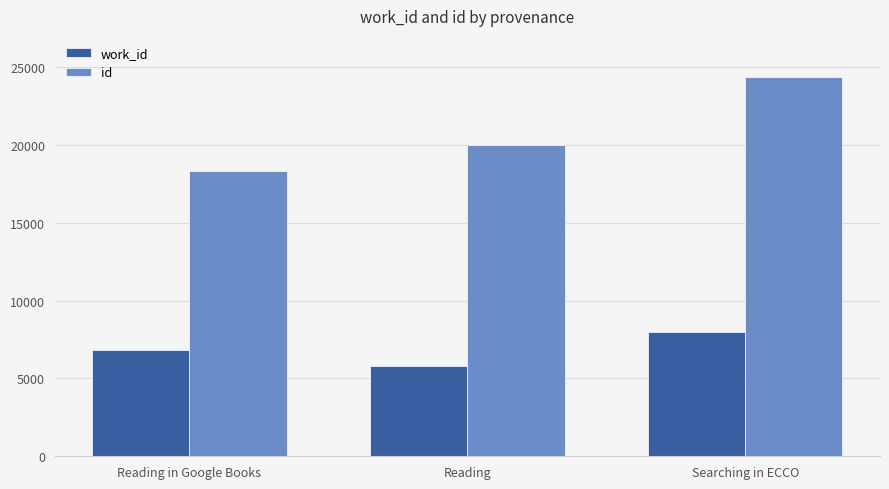

Rank the series by their average value, from lowest to highest.

work_id, id